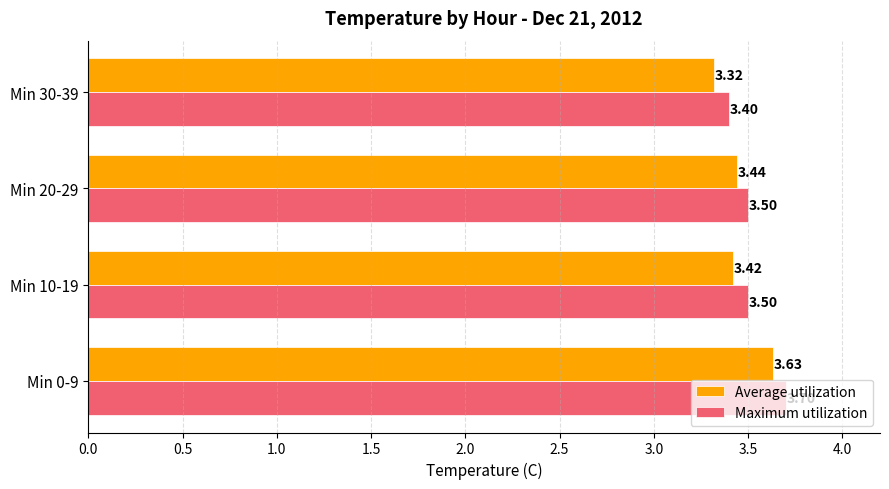

Between Min 0-9 and Min 20-29, which series saw the biggest shift?

Maximum utilization